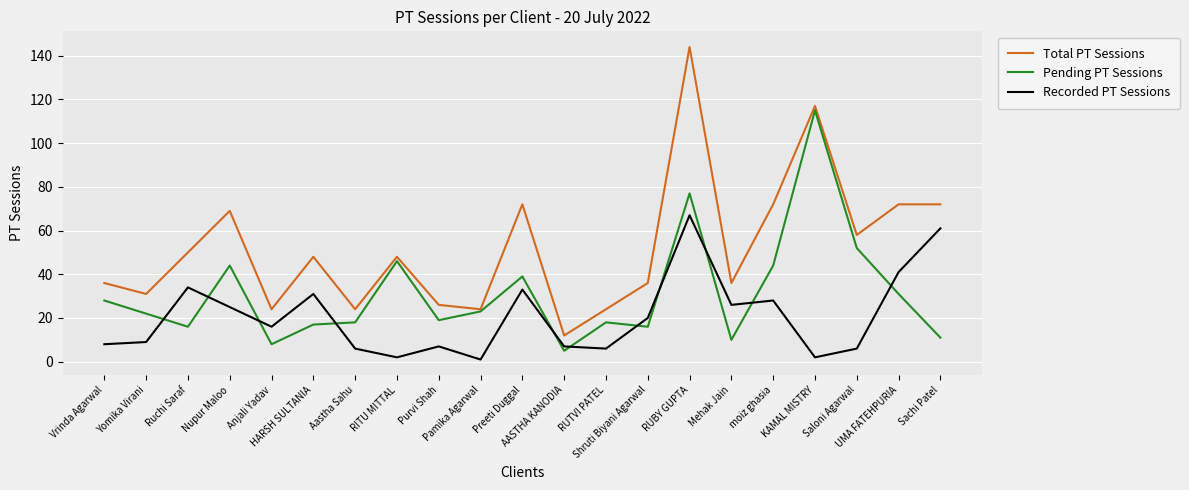

Which series has the largest range (max minus min)?

Total PT Sessions